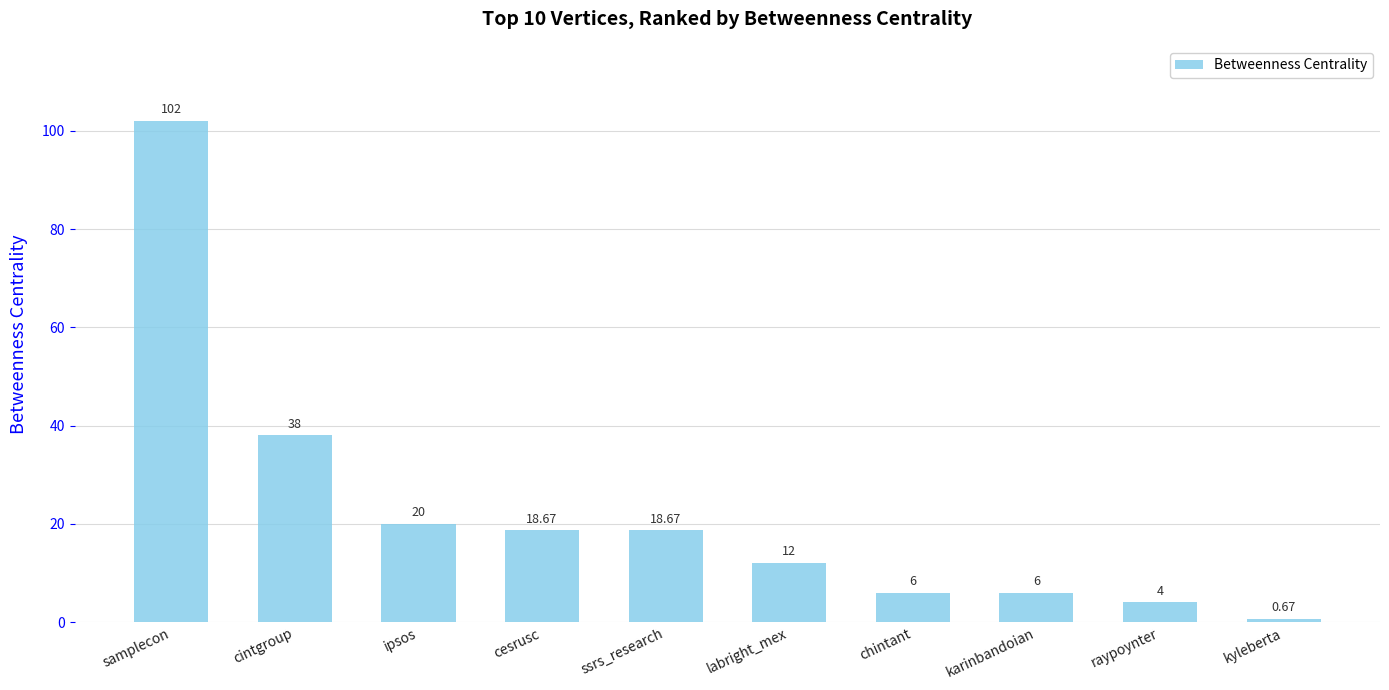

What is the ratio of the value at samplecon to the value at raypoynter?

25.5